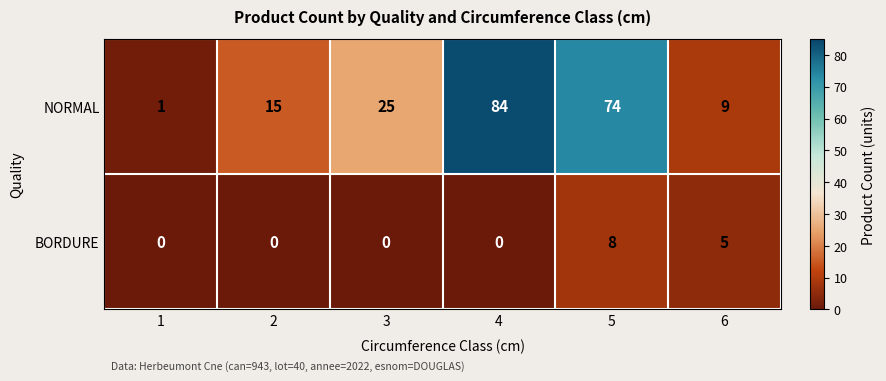

At which label does BORDURE reach its peak?

5